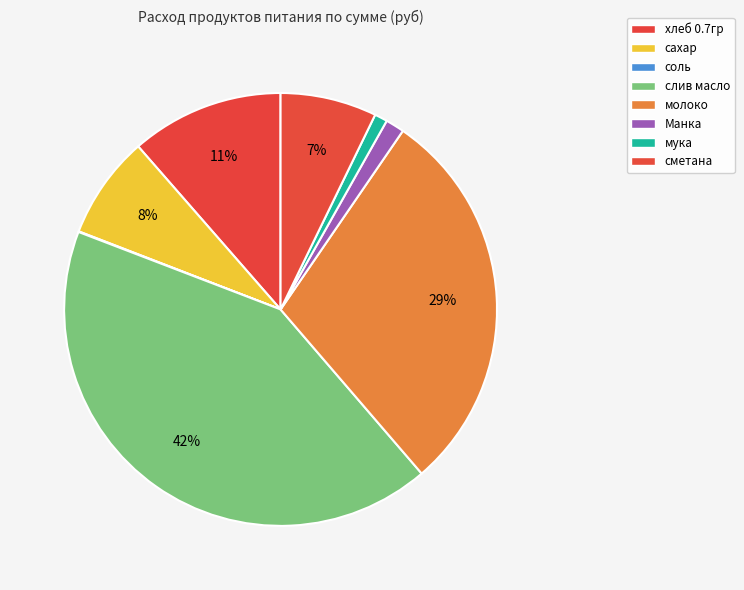

Is соль the majority of the pie?

No